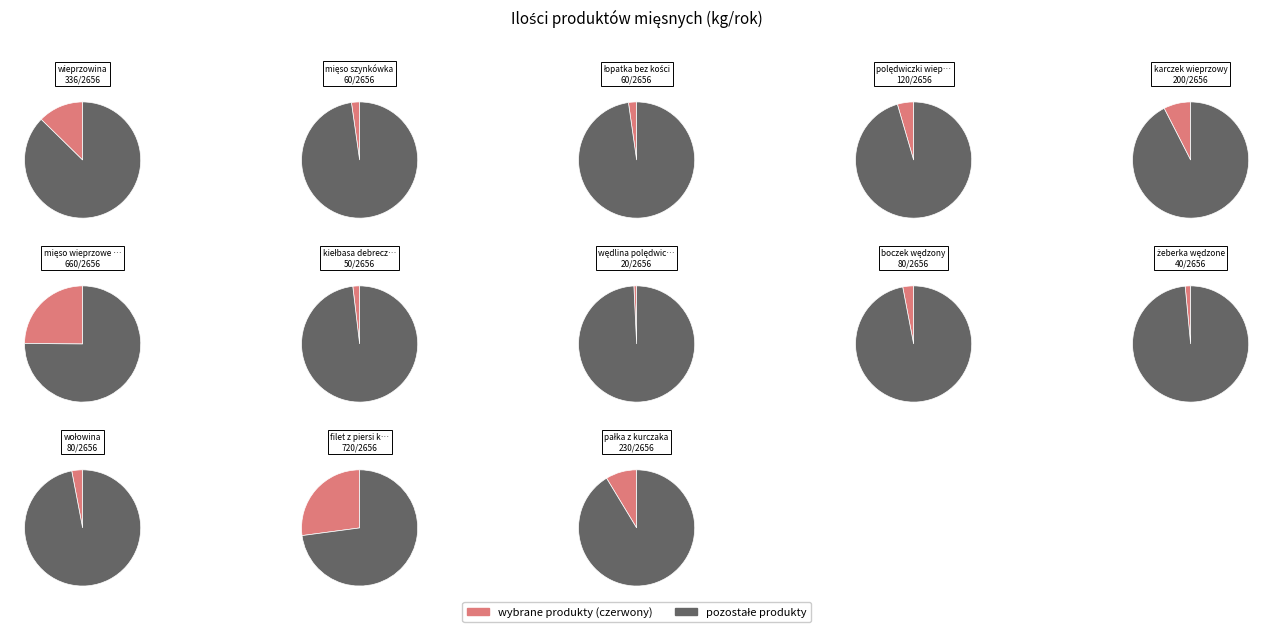

Is it true that mięso wieprzowe zmielone is 25% of the pie?

True